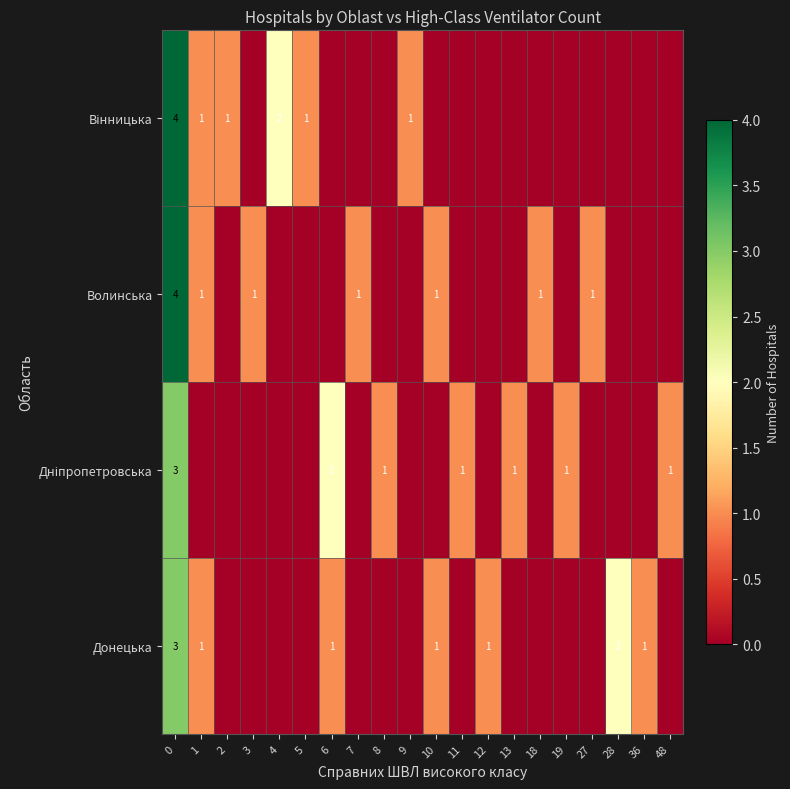

What is the spread (max minus min) of values at 1?

1